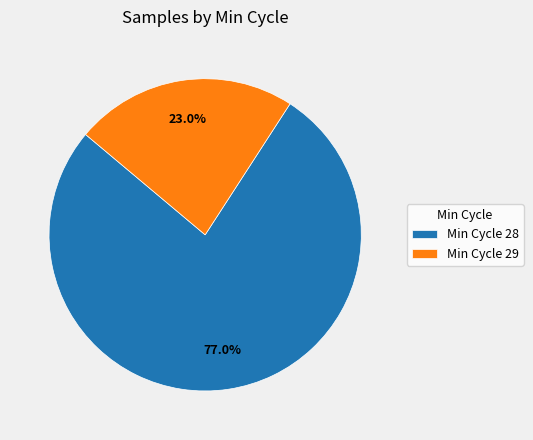

Which category has the smallest portion of the pie?

Min Cycle 29